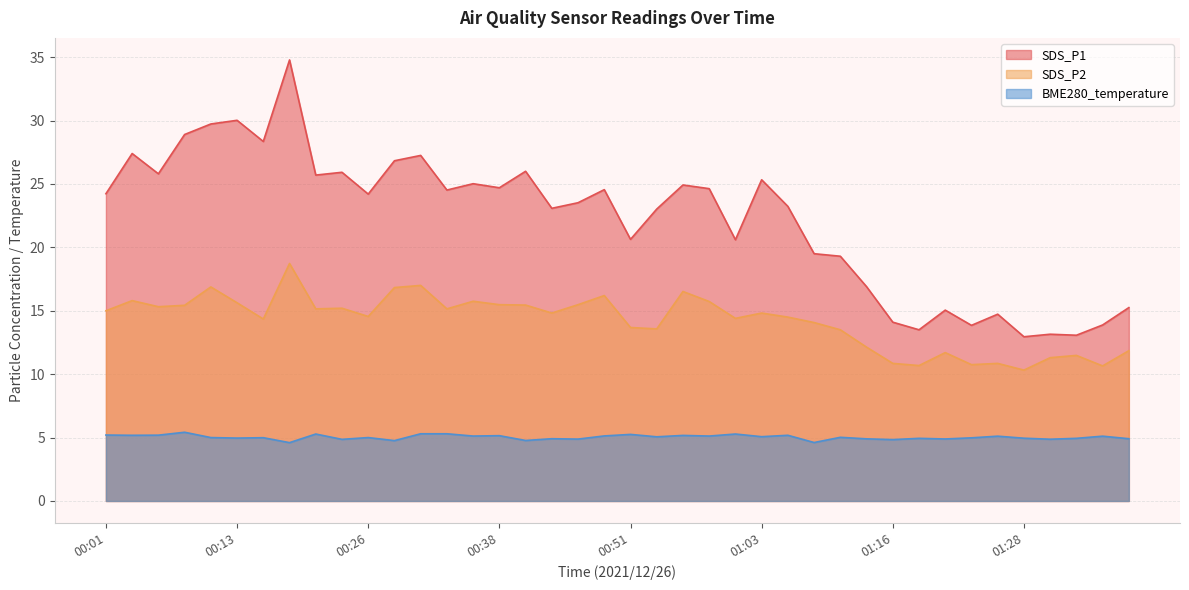

What is the value of the BME280_temperature point at the 34th from the left?

5.0